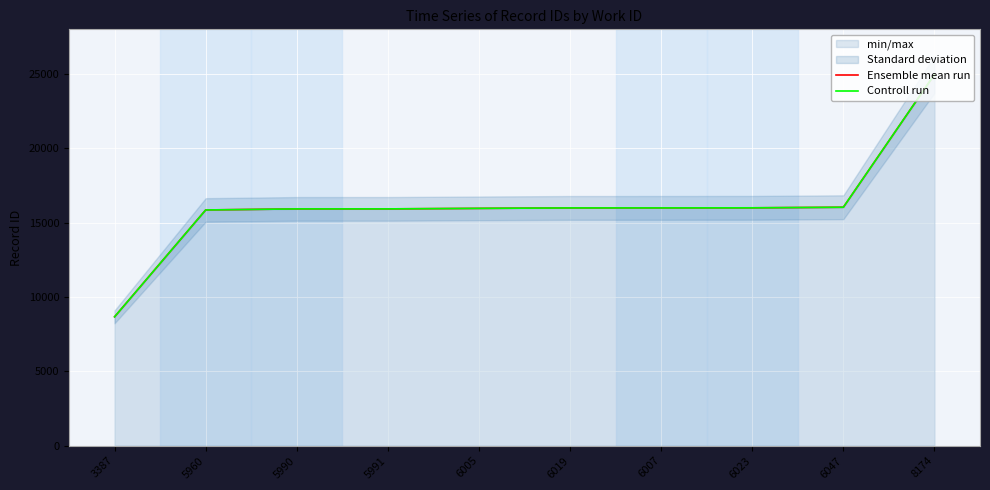

At which category does the chart reach its peak across all series?

8174